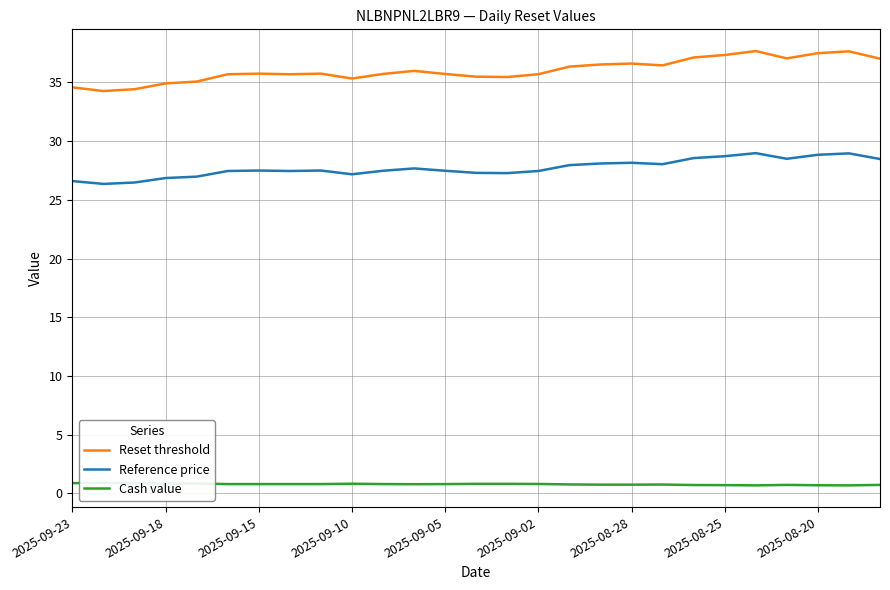

Rank the series by their maximum value, from highest to lowest.

Reset threshold, Reference price, Cash value